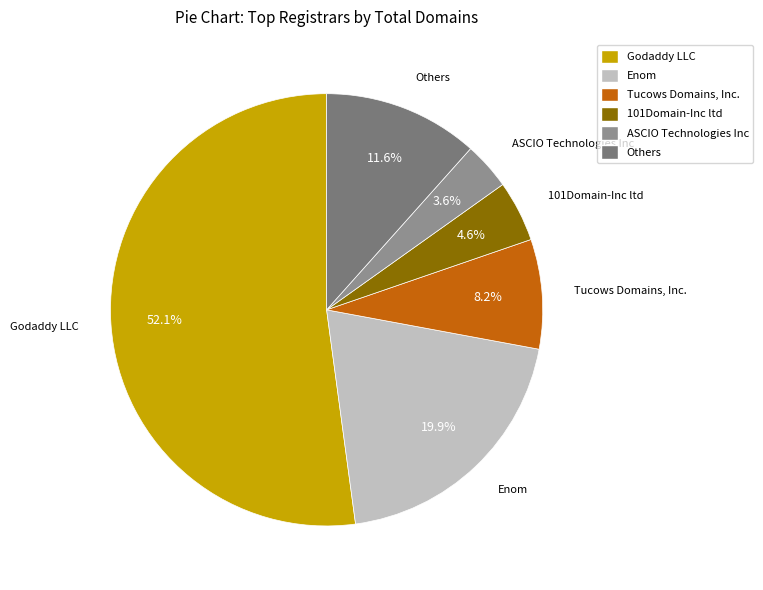

To the nearest percent, what is the average slice percentage?

17%